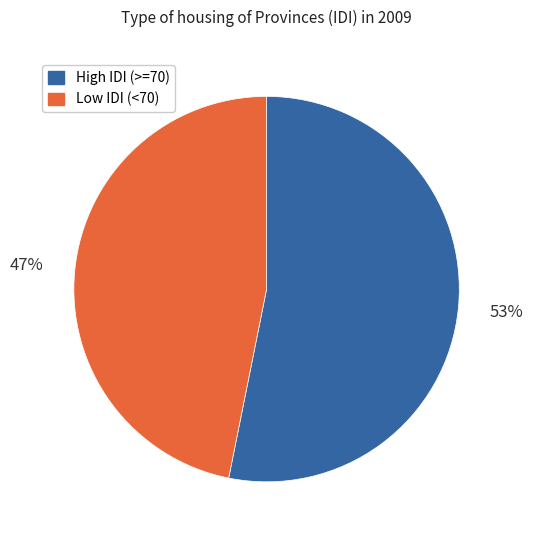

To the nearest percent, what is the average slice percentage?

50%